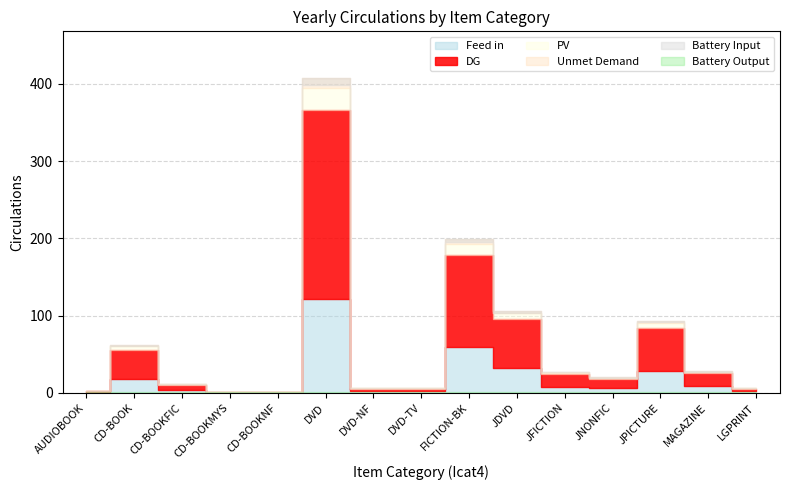

What is the minimum value shown in the chart?

1